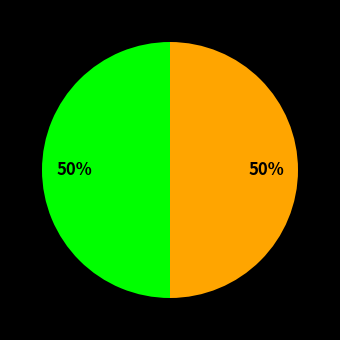

To the nearest percent, what is the average slice percentage?

50%